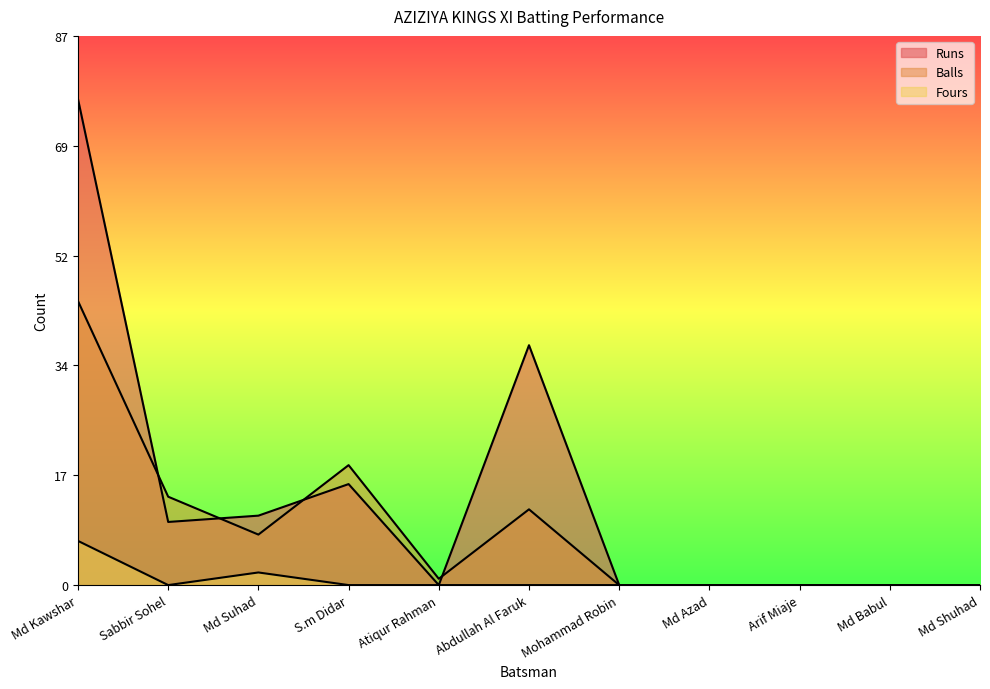

Count the number of data series in this chart.

3